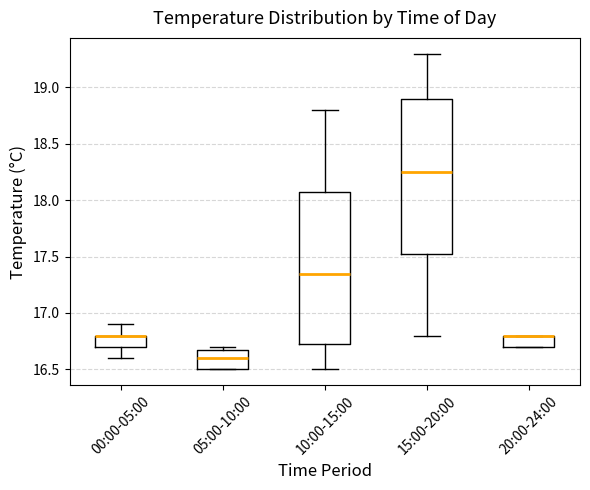

Reading left to right, read every box against the y-axis: the position of its median line, the range the box covers, and the ends of its whiskers. The values are not printed on the chart, so give them approximately, as read against the axis.

00:00-05:00: median 16.80 (drawn on the box's upper edge), box 16.70 to 16.80, whiskers 16.60 to 16.90
05:00-10:00: median 16.60, box 16.50 to 16.70, whiskers 16.50 to 16.70 (just above the box's upper edge)
10:00-15:00: median 17.35, box 16.75 to 18.10, whiskers 16.50 to 18.80
15:00-20:00: median 18.25, box 17.55 to 18.90, whiskers 16.80 to 19.30
20:00-24:00: median 16.80 (drawn on the box's upper edge), box 16.70 to 16.80, whiskers 16.70 to 16.80